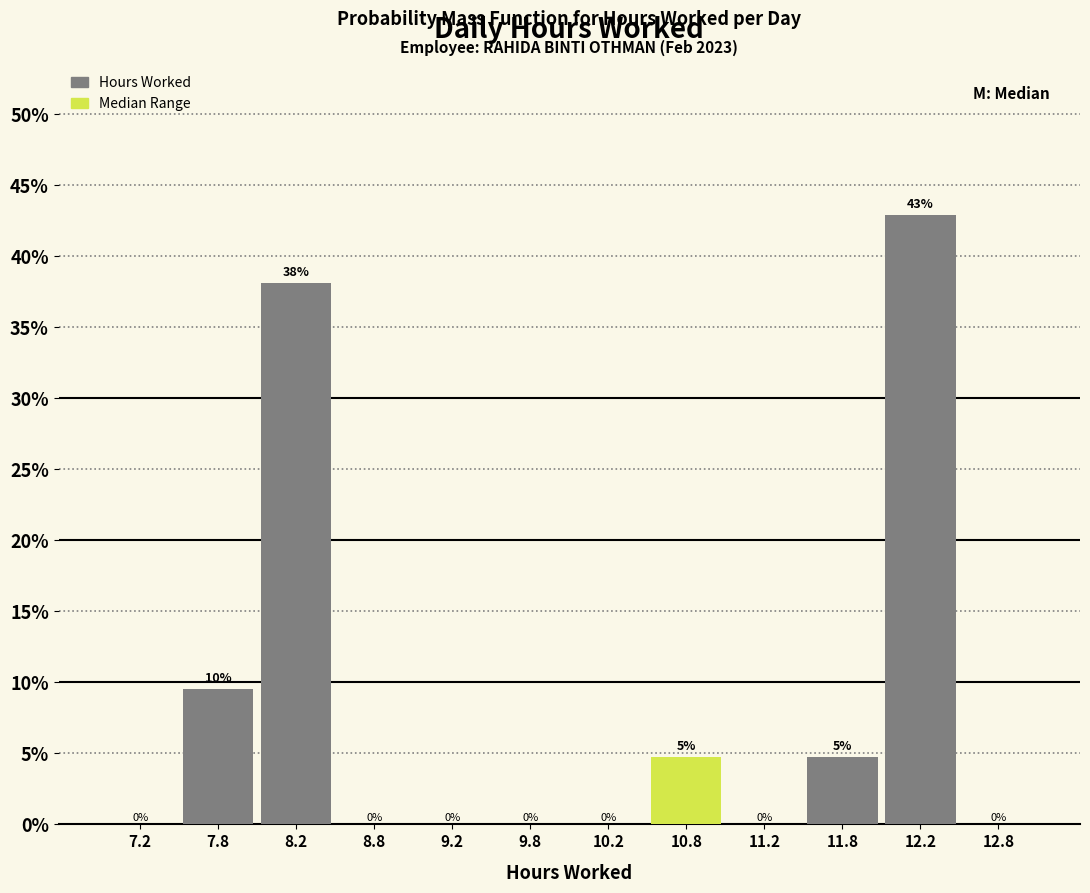

Which range on the x-axis has the tallest bar?

12.0 to 12.5